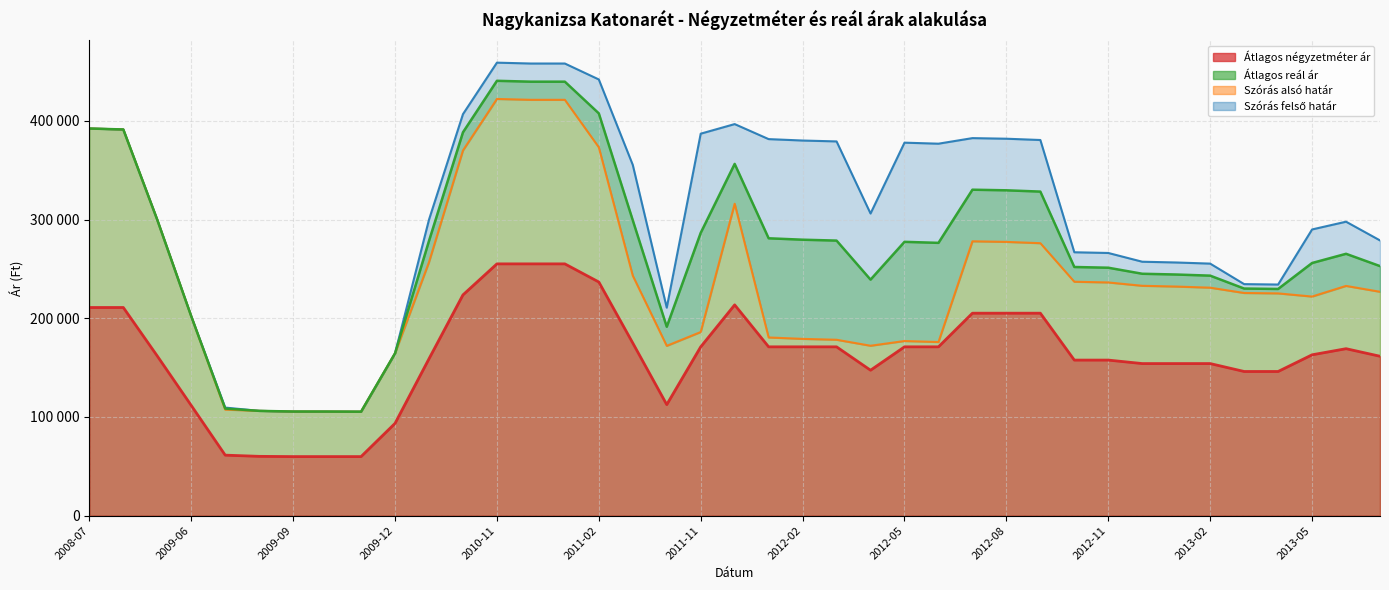

What is the difference between the second highest and second lowest values in the Átlagos négyzetméter ár series?

195256